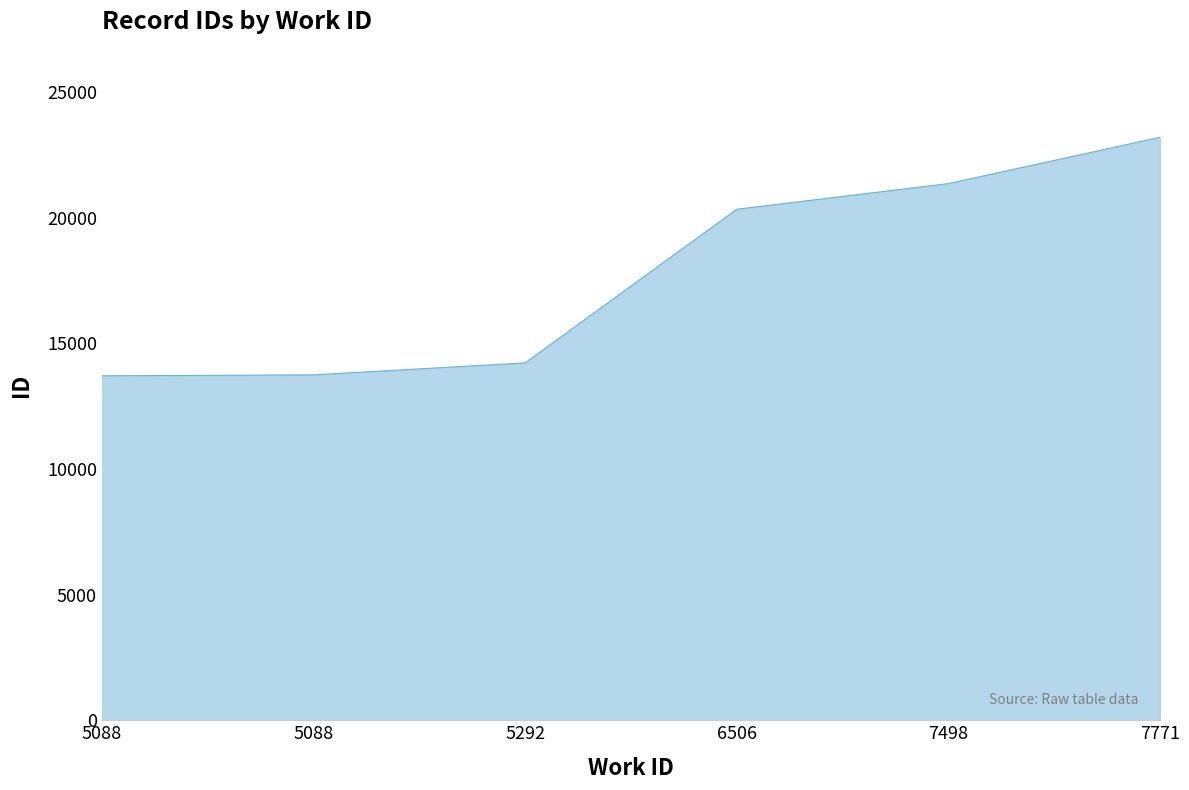

True or false: there are more than 1 points higher than both neighbors.

False